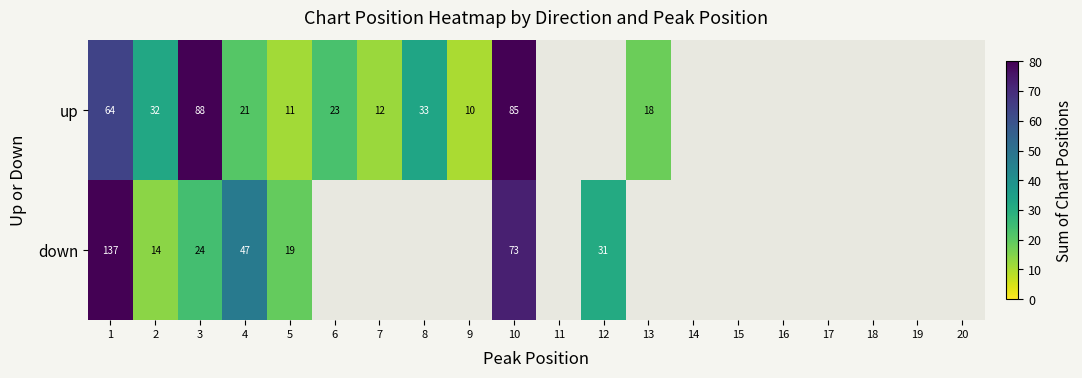

The value of down at 10 is 73. True or false?

True